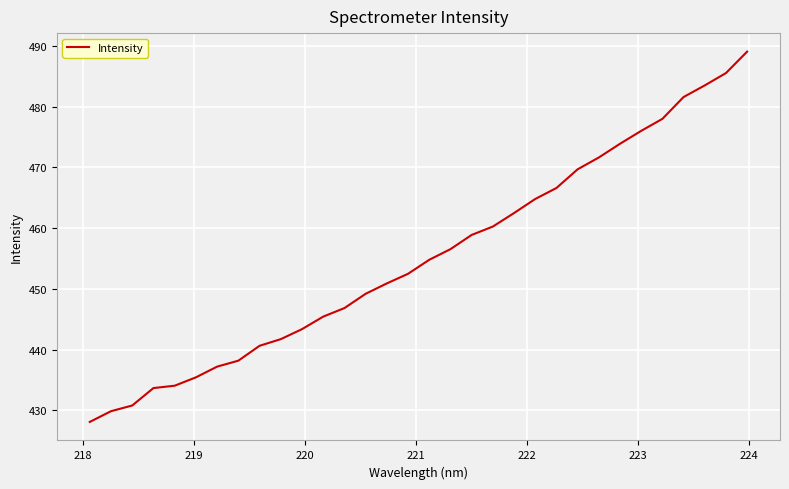

What is the smallest value displayed?

428.1